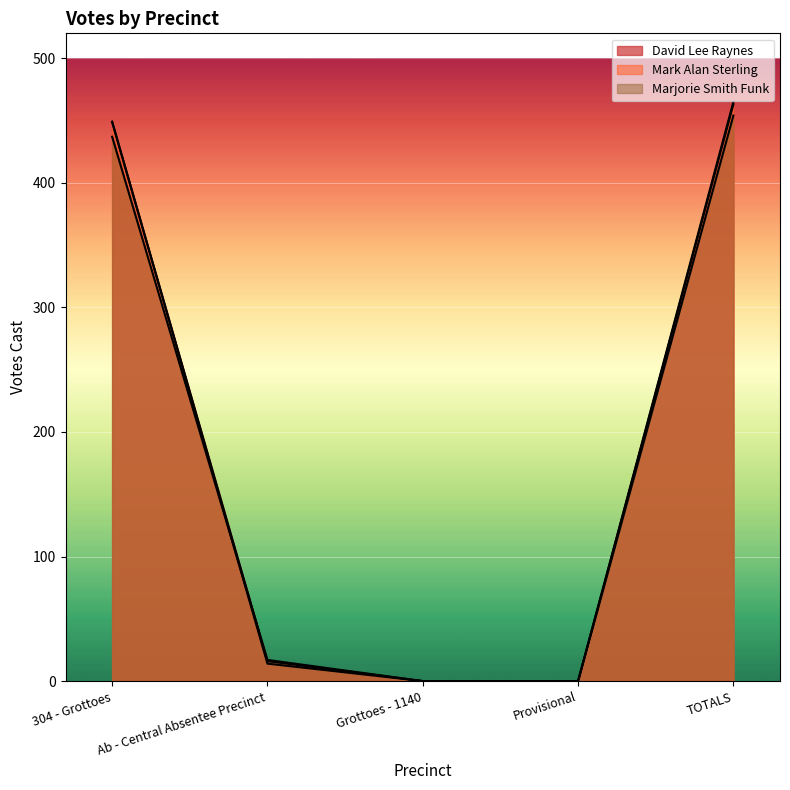

Is it true that Marjorie Smith Funk equals 454 at TOTALS?

True